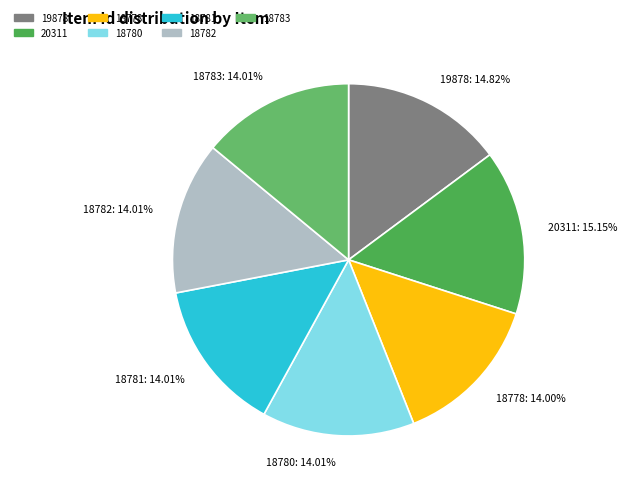

Approximately how many times larger is the value at 20311 compared to 18782?

1.1